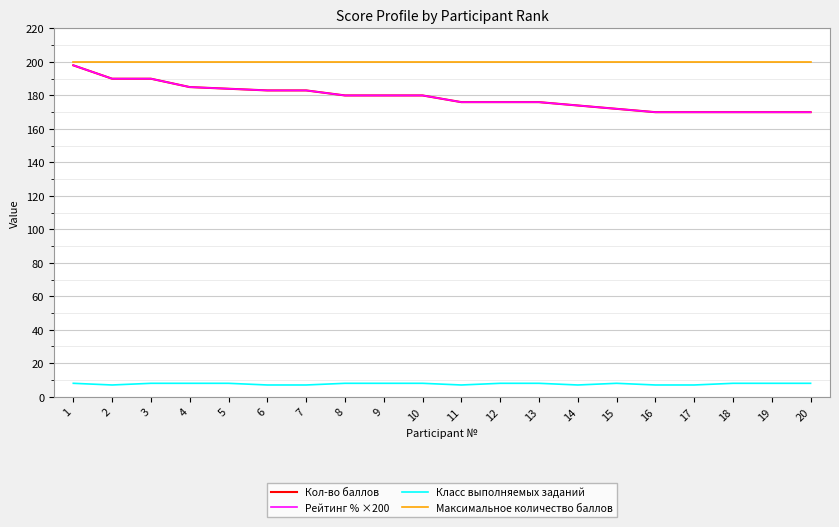

How many lines are shown in the chart?

4